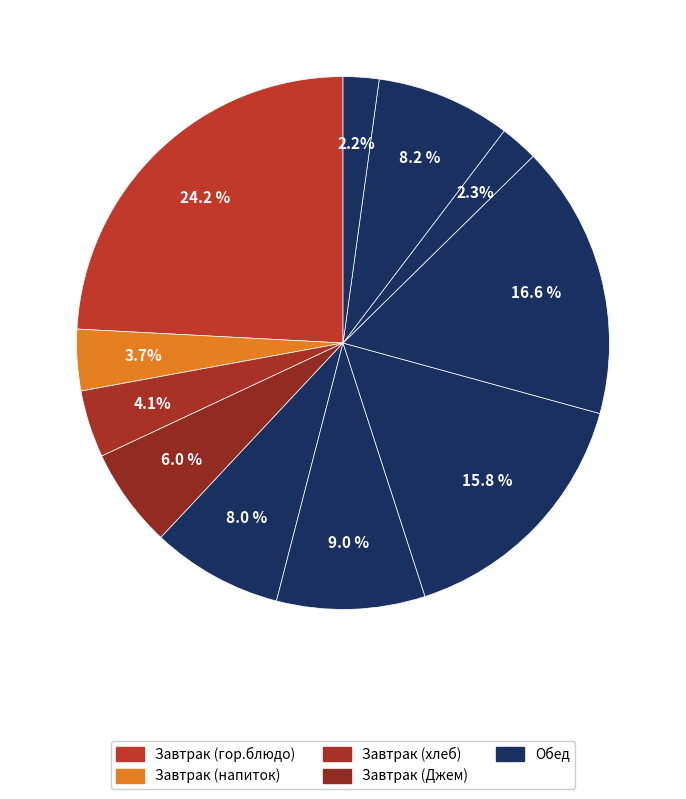

Is there a majority slice in this chart?

No